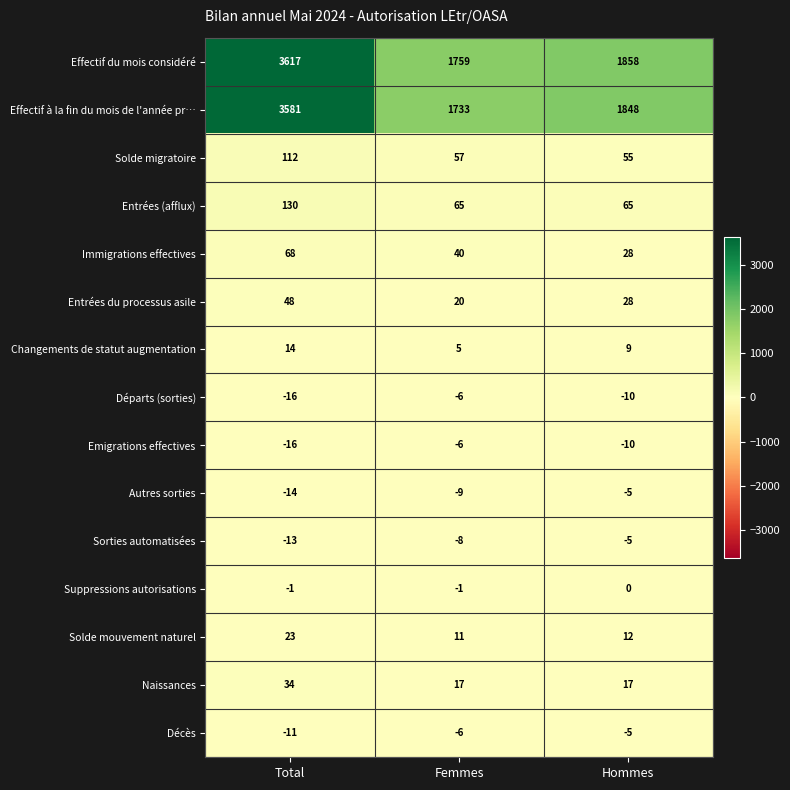

Is it true that Naissances equals 17 at Hommes?

True